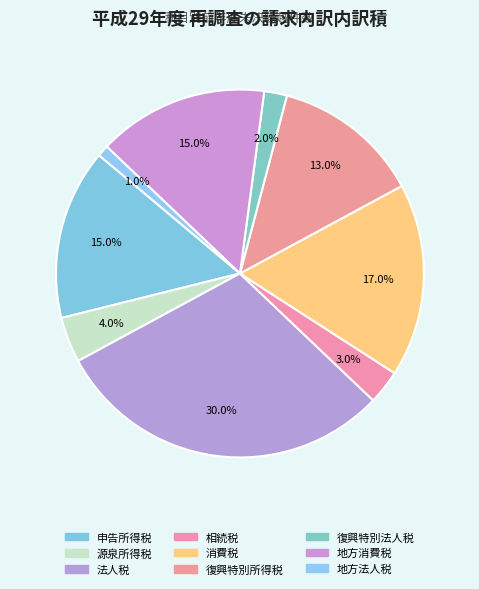

How many segments does this pie chart have?

9